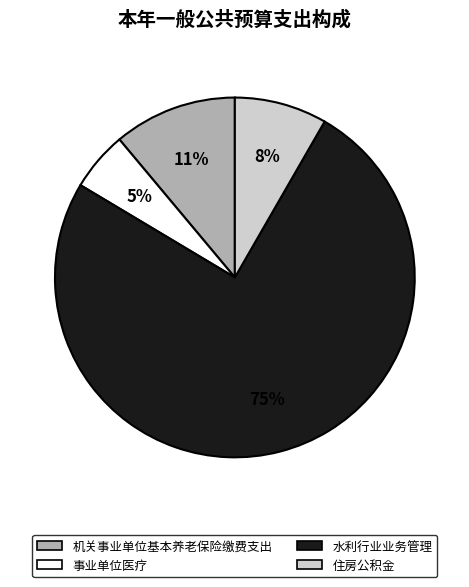

Is the sum of 事业单位医疗 and 机关事业单位基本养老保险缴费支出 greater than half?

No